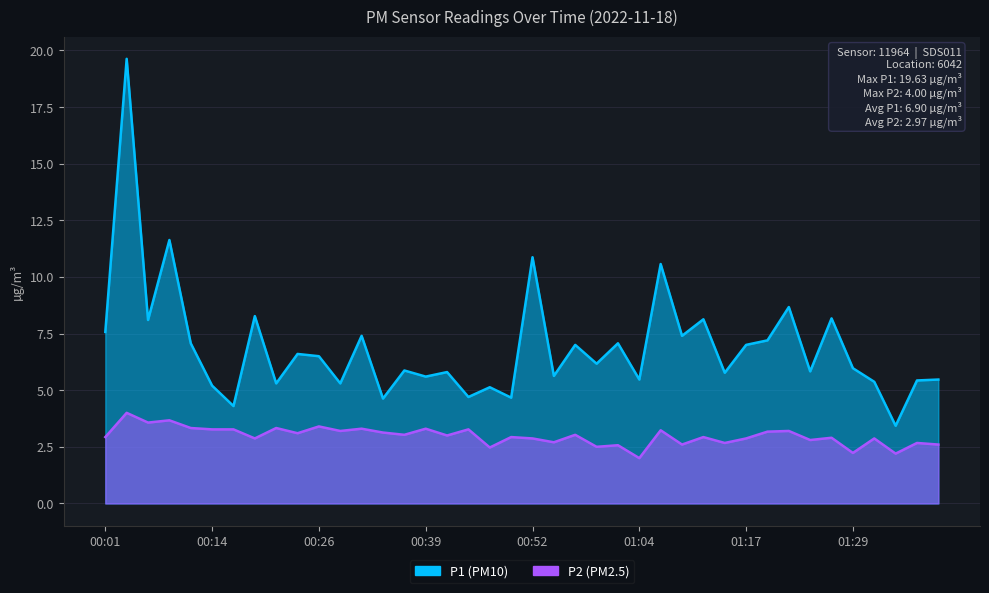

What is the label of the 16th point from the right?

01:01